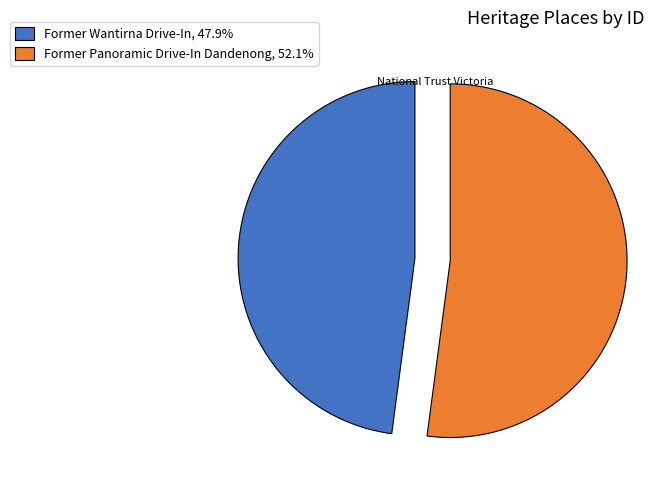

Does Former Panoramic Drive-In Dandenong account for over 50% of the chart?

Yes